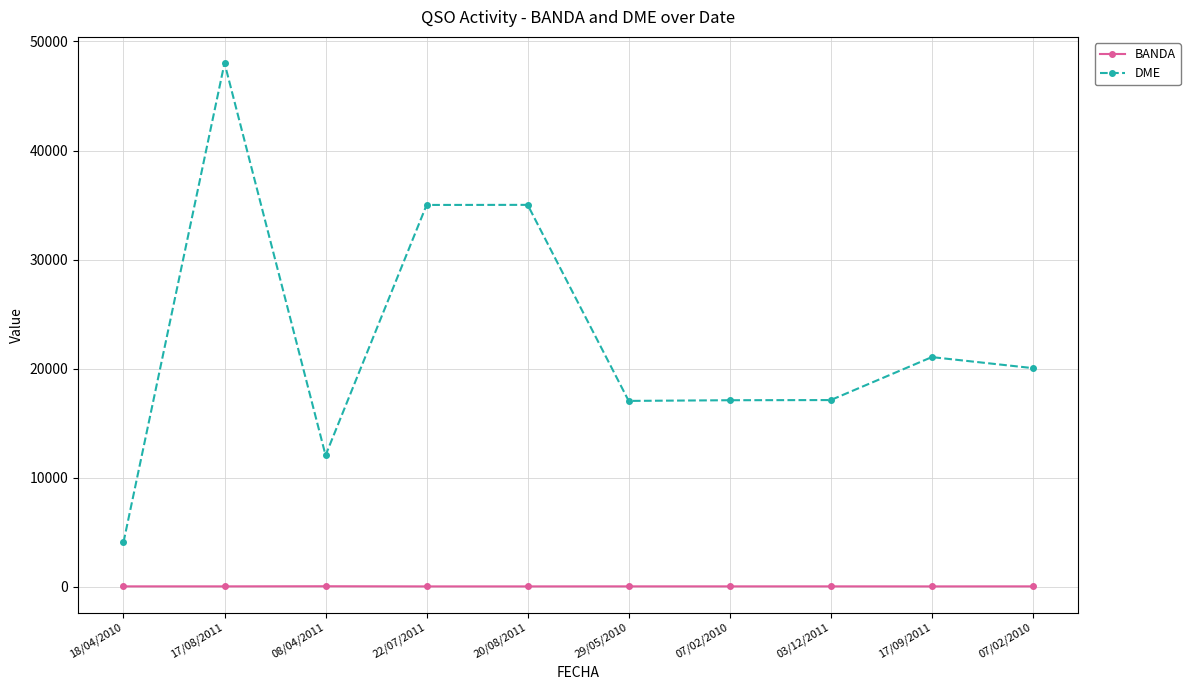

At which category is the sum across all series the highest?

17/08/2011